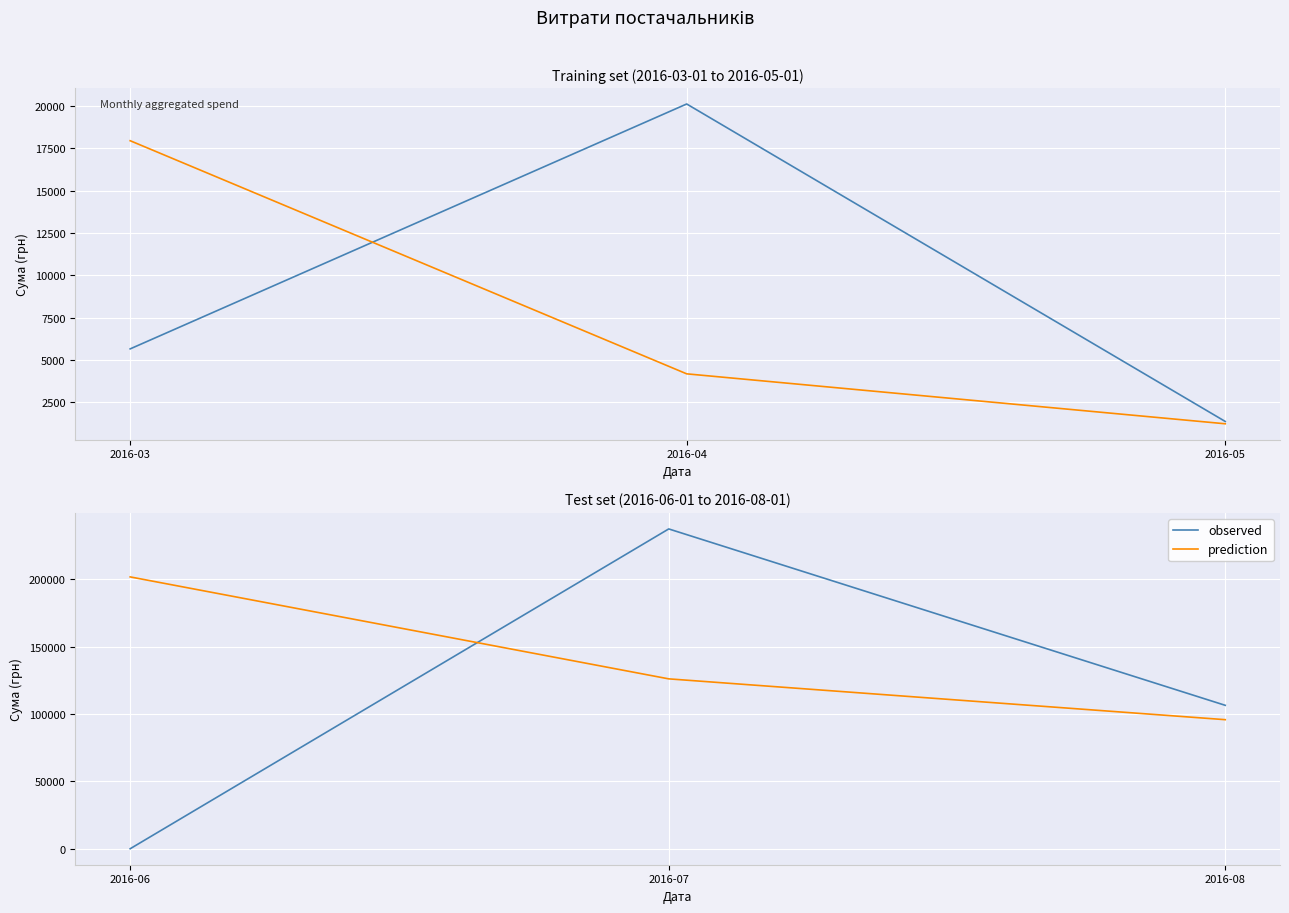

Which series has the largest total across all categories?

prediction